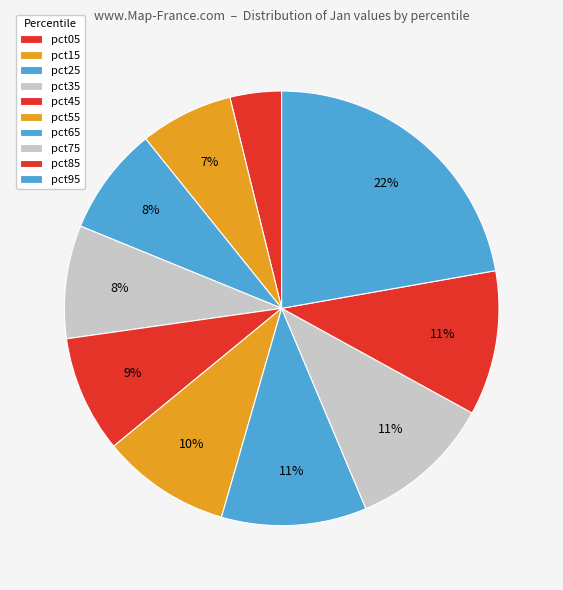

Count the number of slices in the pie.

10